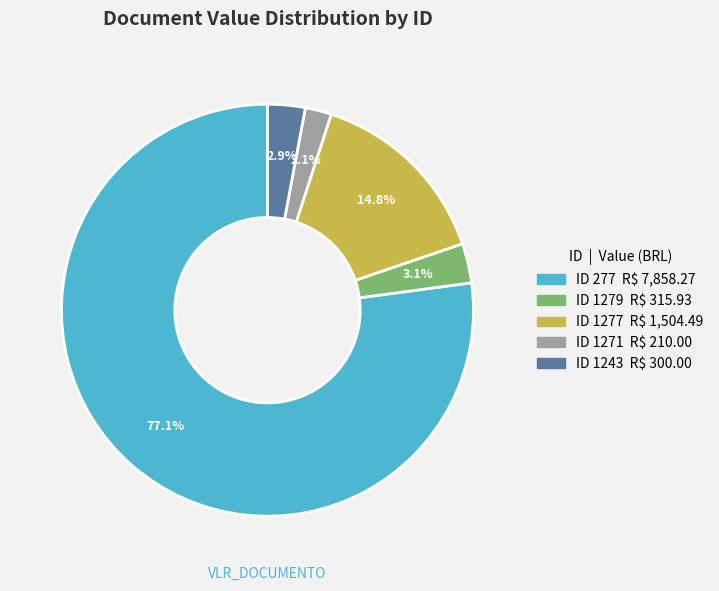

Does any single category account for the majority?

Yes